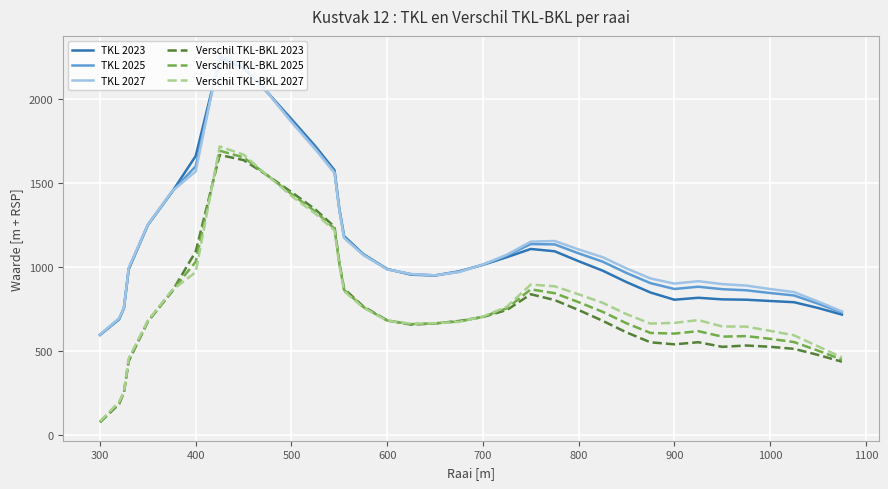

True or false: TKL 2025 and Verschil TKL-BKL 2025 cross at least once.

False